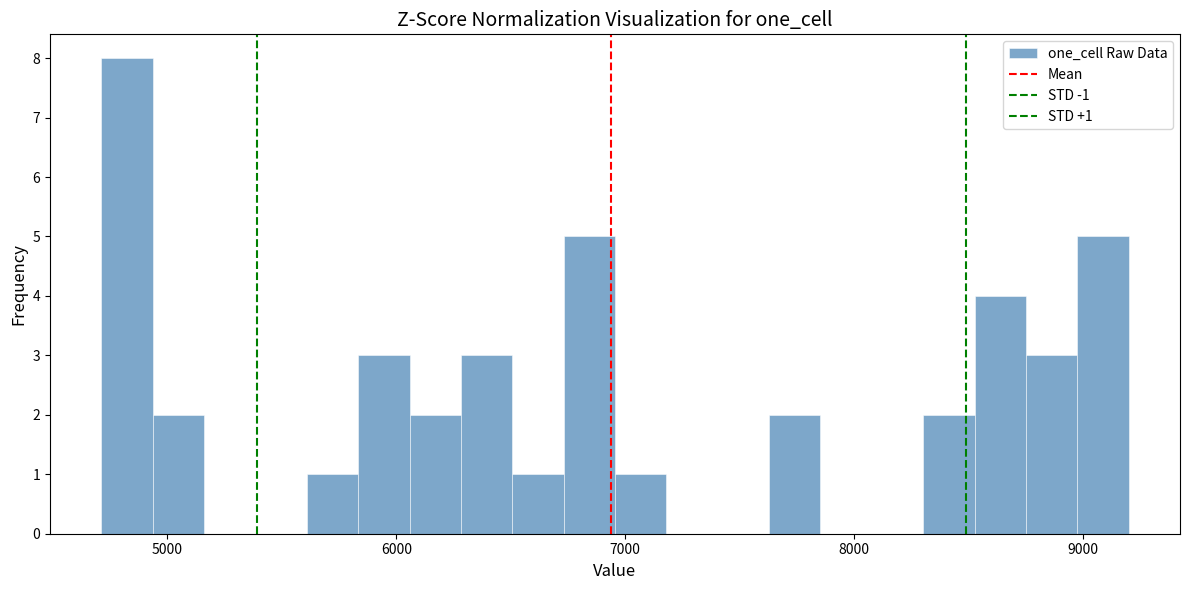

Around what value on the x-axis is the tallest bar? Give the approximate position of its centre, as read against the axis.

4800